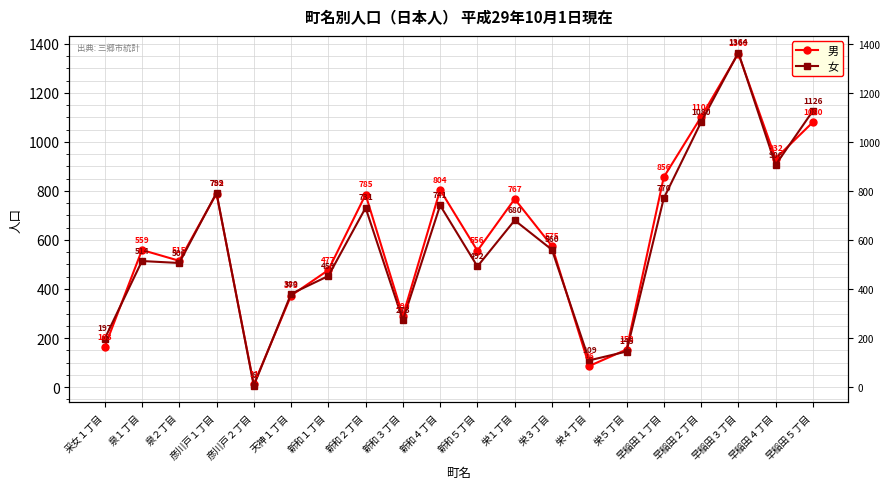

Reading left to right, extract all data points from this chart.

男: 采女１丁目=163	泉１丁目=559	泉２丁目=515	彦川戸１丁目=789	彦川戸２丁目=11	天神１丁目=373	新和１丁目=477	新和２丁目=785	新和３丁目=290	新和４丁目=804	新和５丁目=556	栄１丁目=767	栄３丁目=575	栄４丁目=86	栄５丁目=153	早稲田１丁目=856	早稲田２丁目=1101	早稲田３丁目=1360	早稲田４丁目=932	早稲田５丁目=1080
女: 采女１丁目=197	泉１丁目=514	泉２丁目=506	彦川戸１丁目=792	彦川戸２丁目=6	天神１丁目=380	新和１丁目=453	新和２丁目=731	新和３丁目=273	新和４丁目=741	新和５丁目=492	栄１丁目=680	栄３丁目=560	栄４丁目=109	栄５丁目=145	早稲田１丁目=770	早稲田２丁目=1080	早稲田３丁目=1364	早稲田４丁目=906	早稲田５丁目=1126